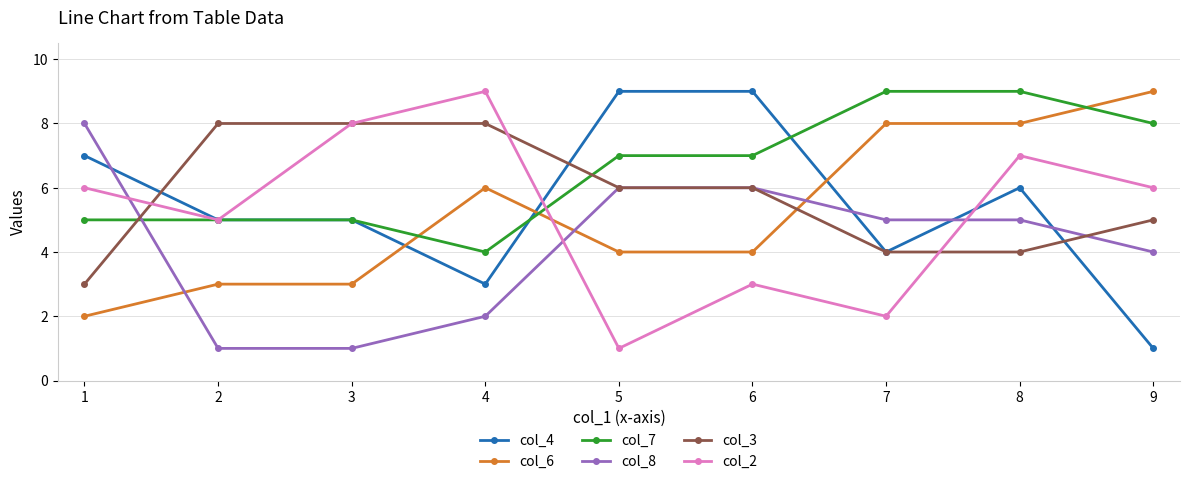

What is the difference between the second highest and minimum values in the col_2 series?

7